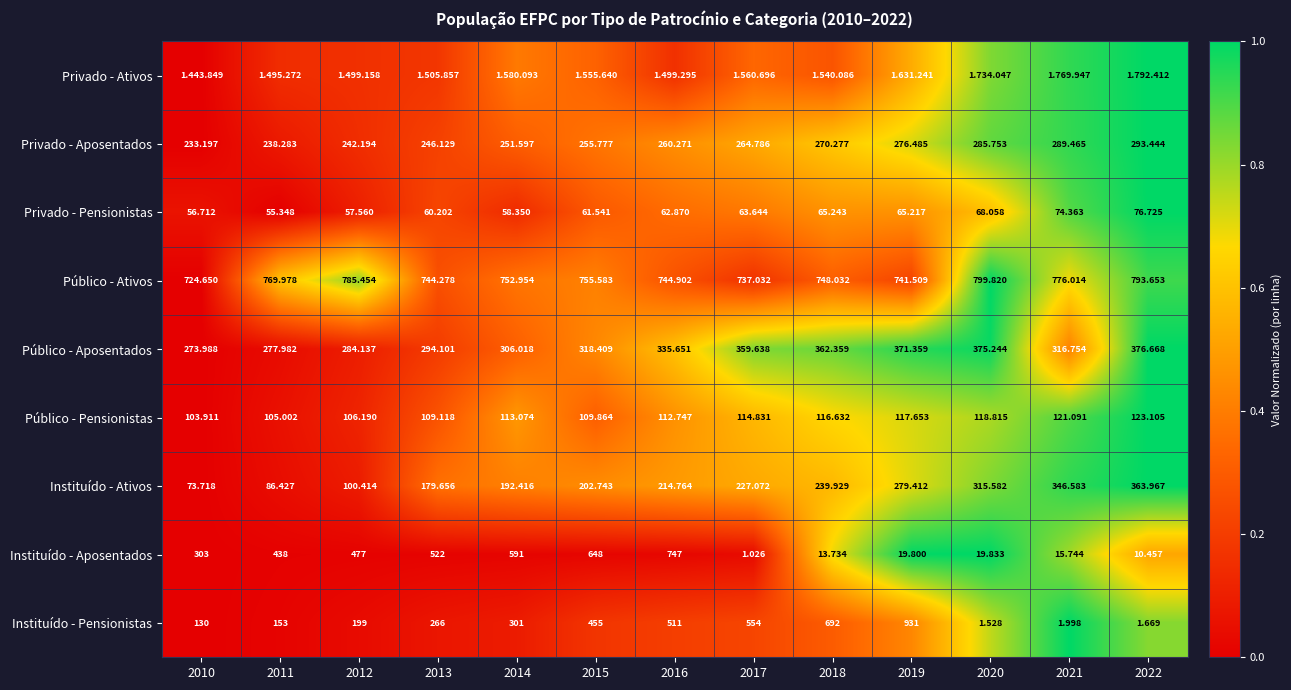

Is the value of Público - Pensionistas at 2011 greater than the value of Instituído - Ativos at 2022?

No